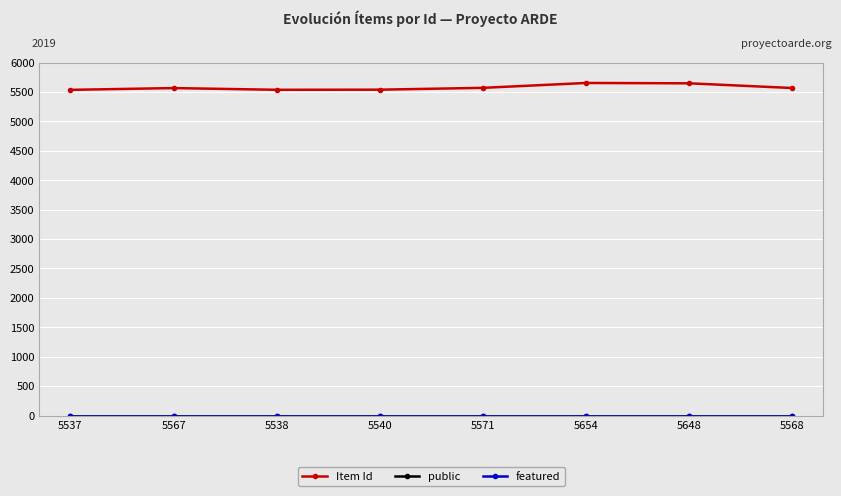

How many lines are shown in the chart?

3